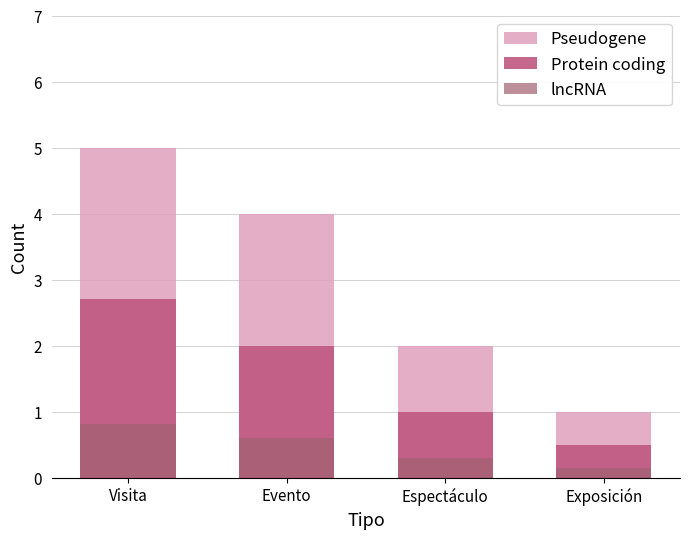

Read the Protein coding value at Exposición.

0.5